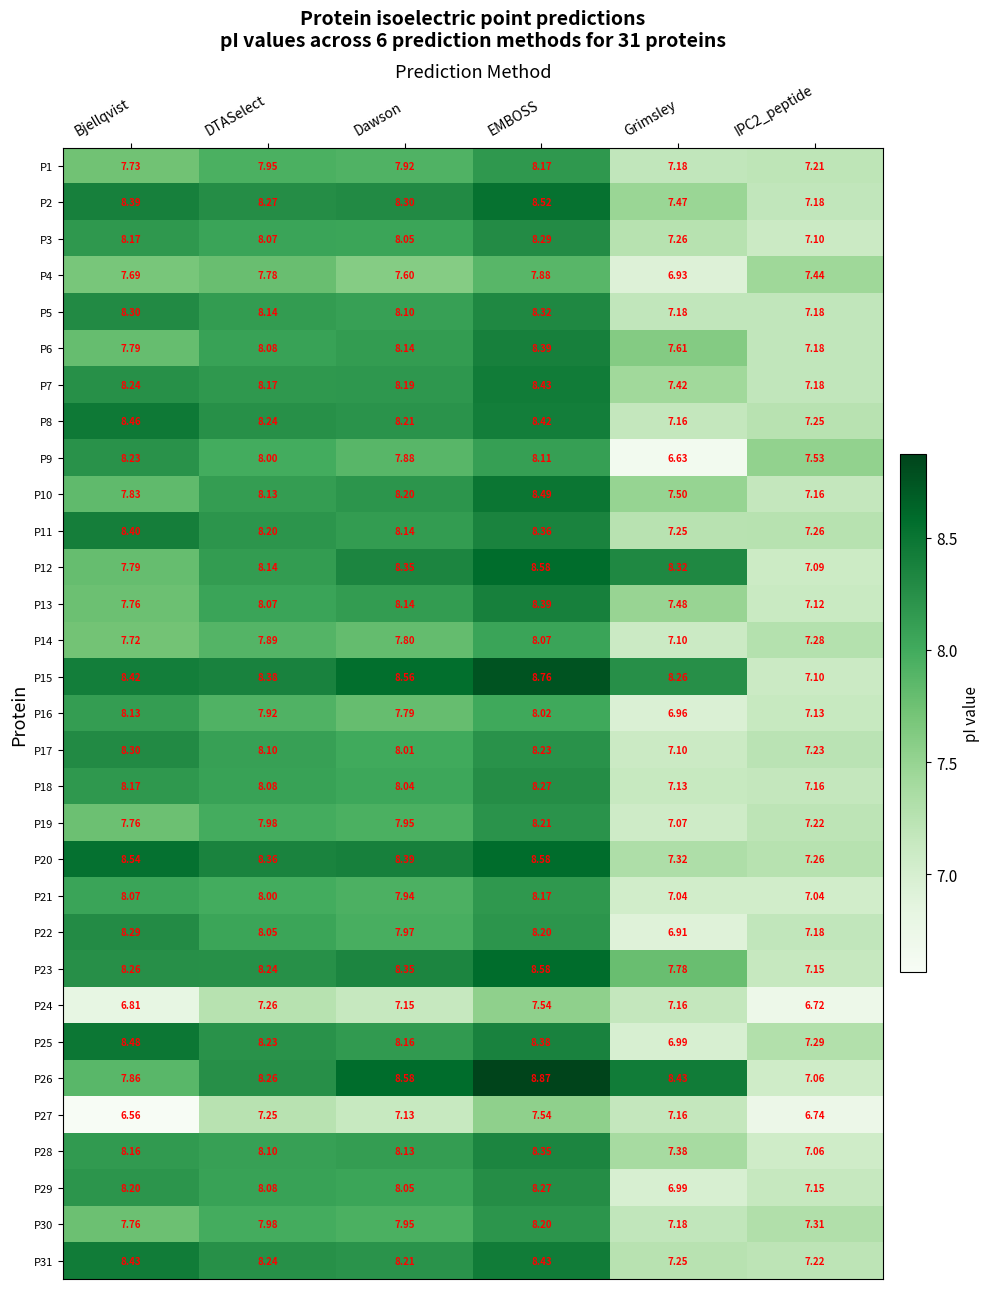

Is the value of P2 at EMBOSS greater than the value of P17 at DTASelect?

Yes